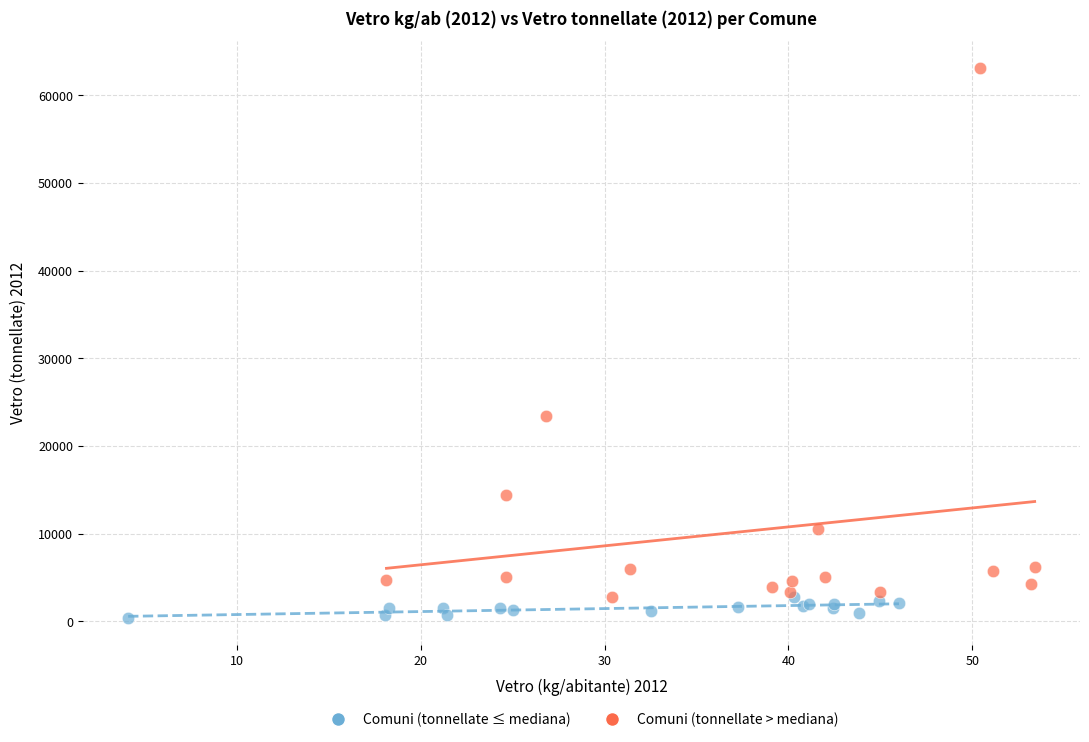

What are all the series names shown in the legend?

Comuni (tonnellate ≤ mediana), Comuni (tonnellate > mediana)